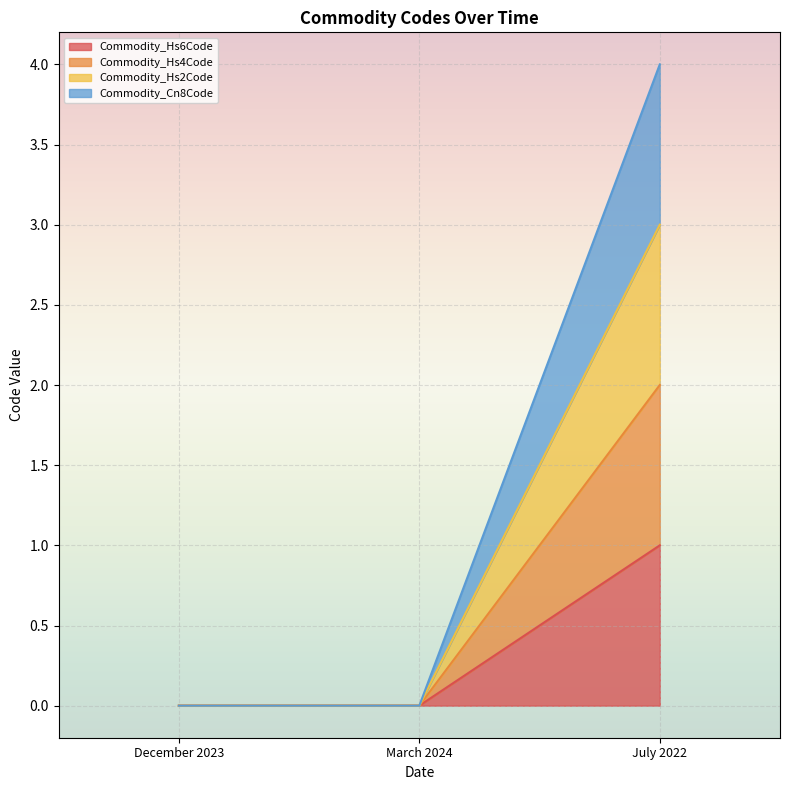

What is the label of the 2nd point from the right?

March 2024